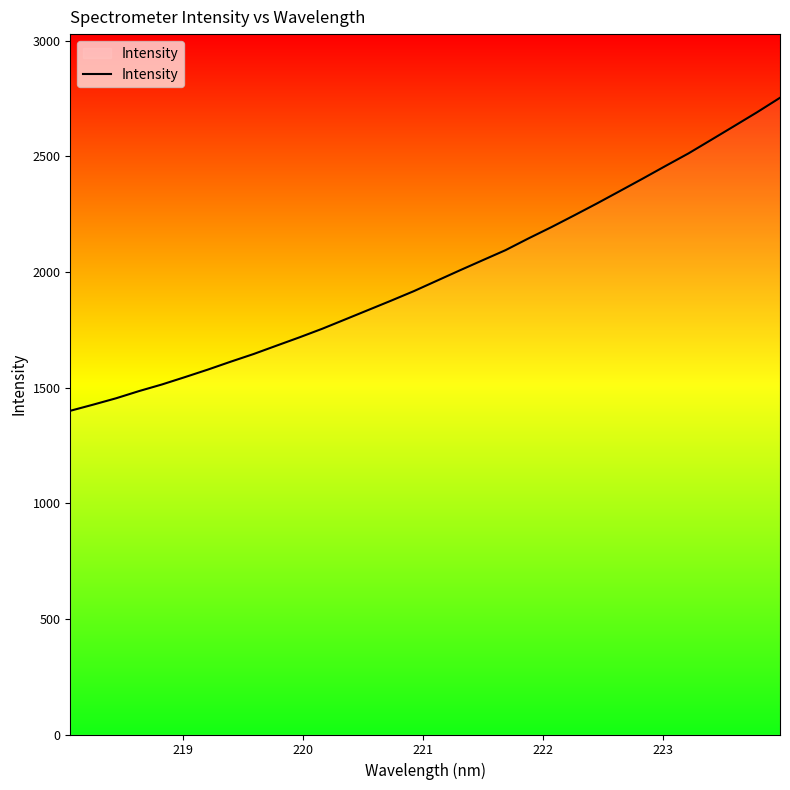

What is the greatest value displayed?

2753.8